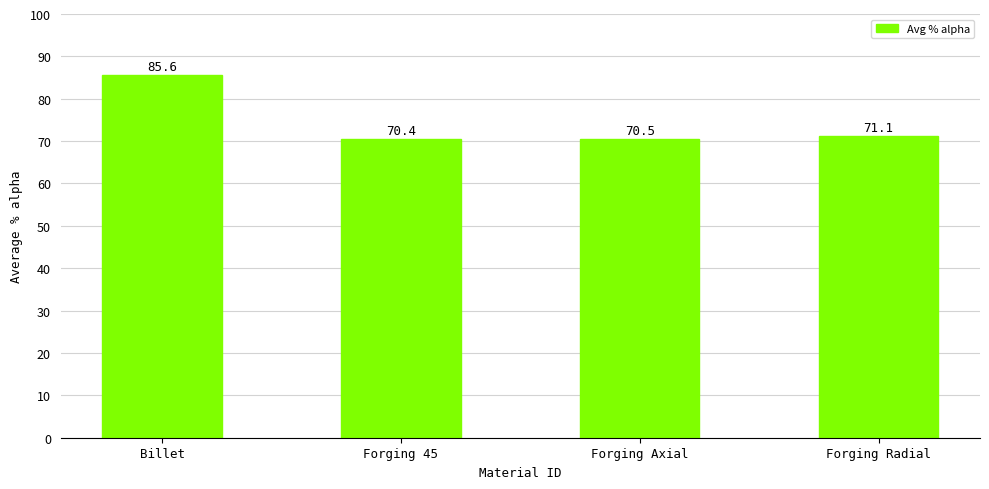

Read the value at Forging Radial.

71.1